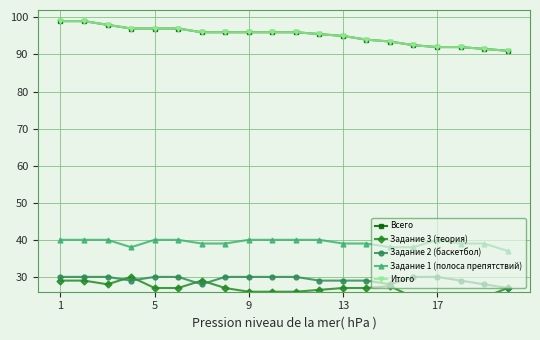

What is the total value across all series at 1?

297.0